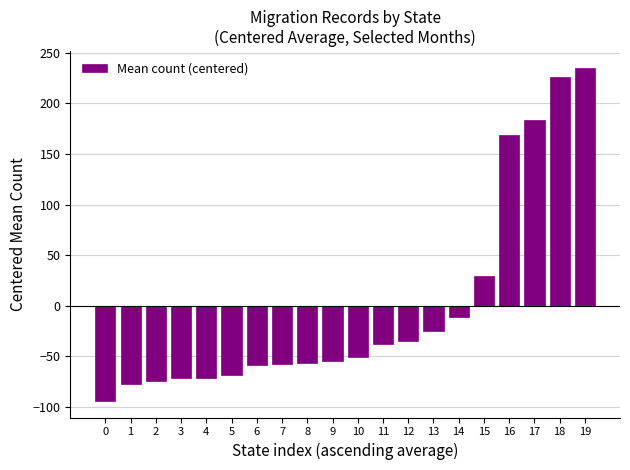

Which has a higher value, 6 or 5?

6